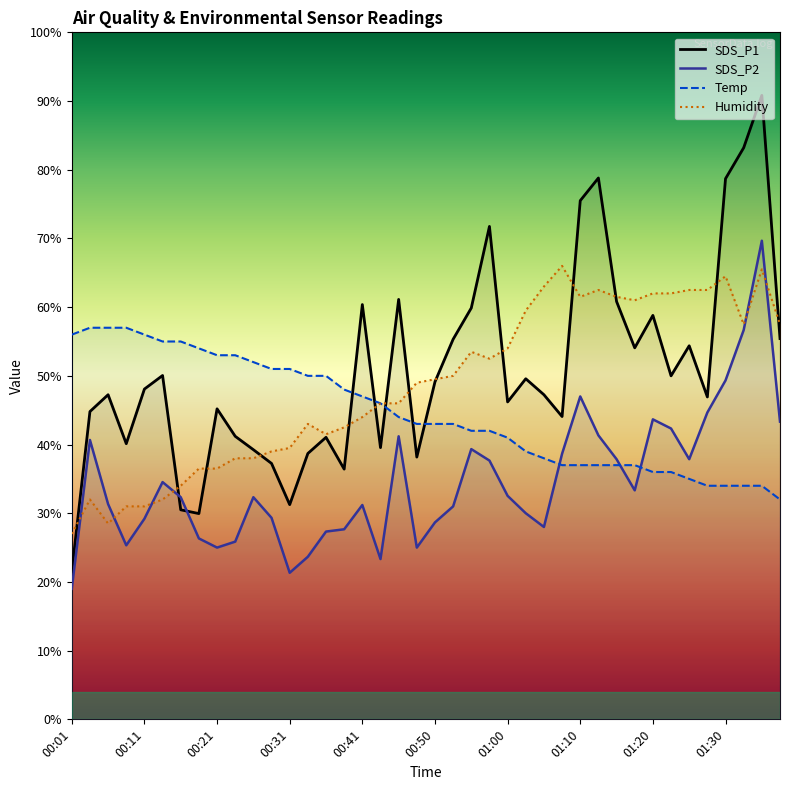

True or false: Temp has more than 1 points higher than both neighbors.

False